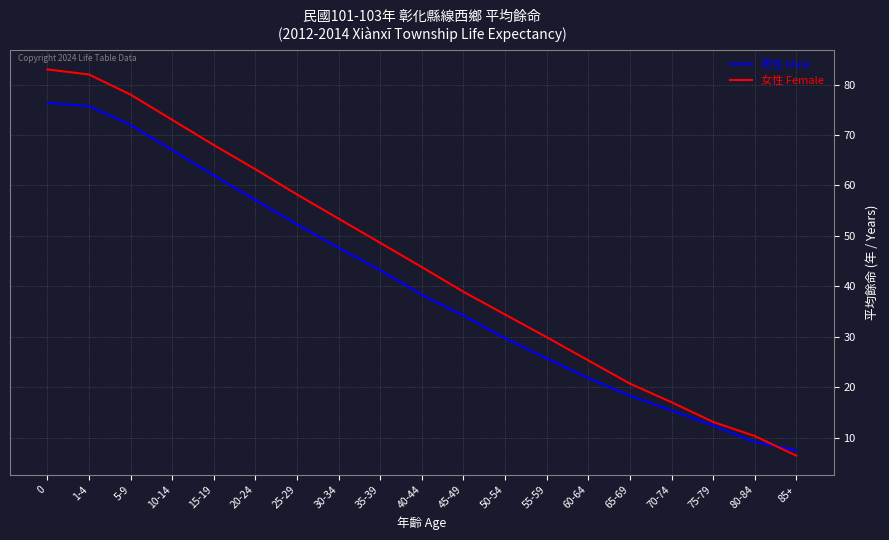

What position from the left is 60-64?

14